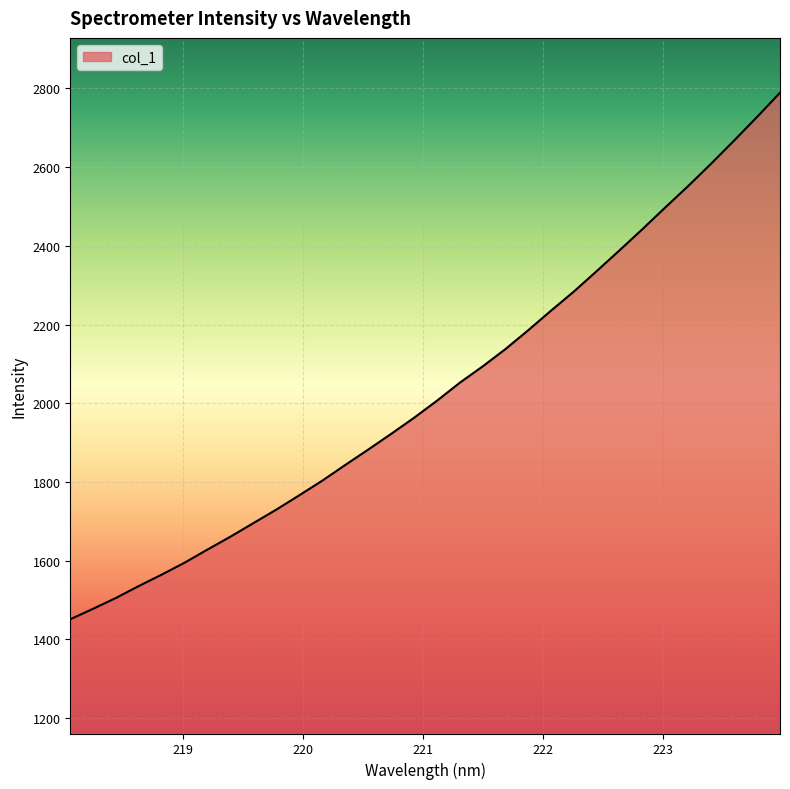

What is the difference between the maximum and minimum values?

1337.8